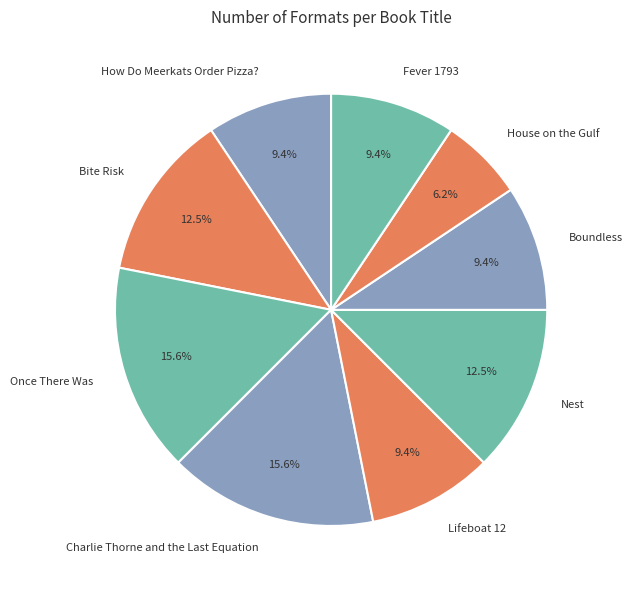

Does Lifeboat 12 represent more than half of the total?

No